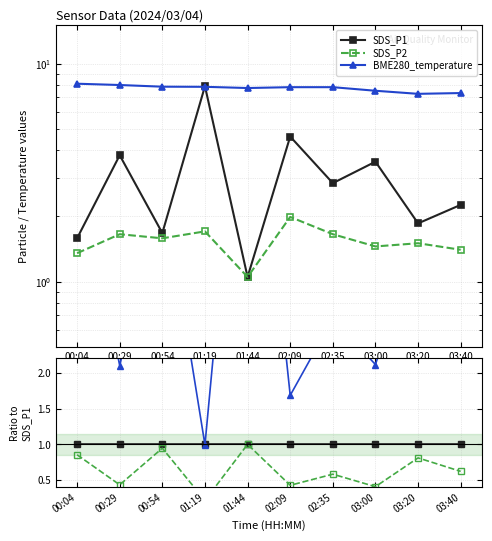

Between which two adjacent categories do BME280_temperature and SDS_P1 first intersect?

00:54 and 01:19